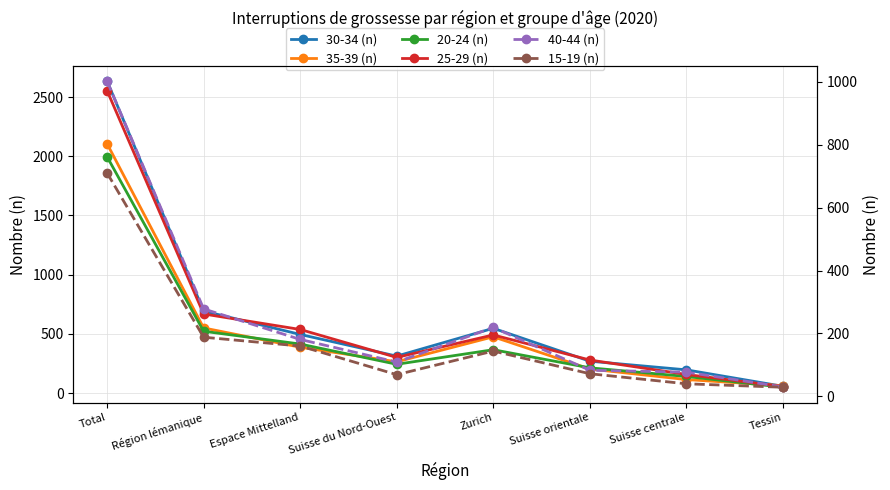

What is the maximum value for 35-39 (n)?

2106